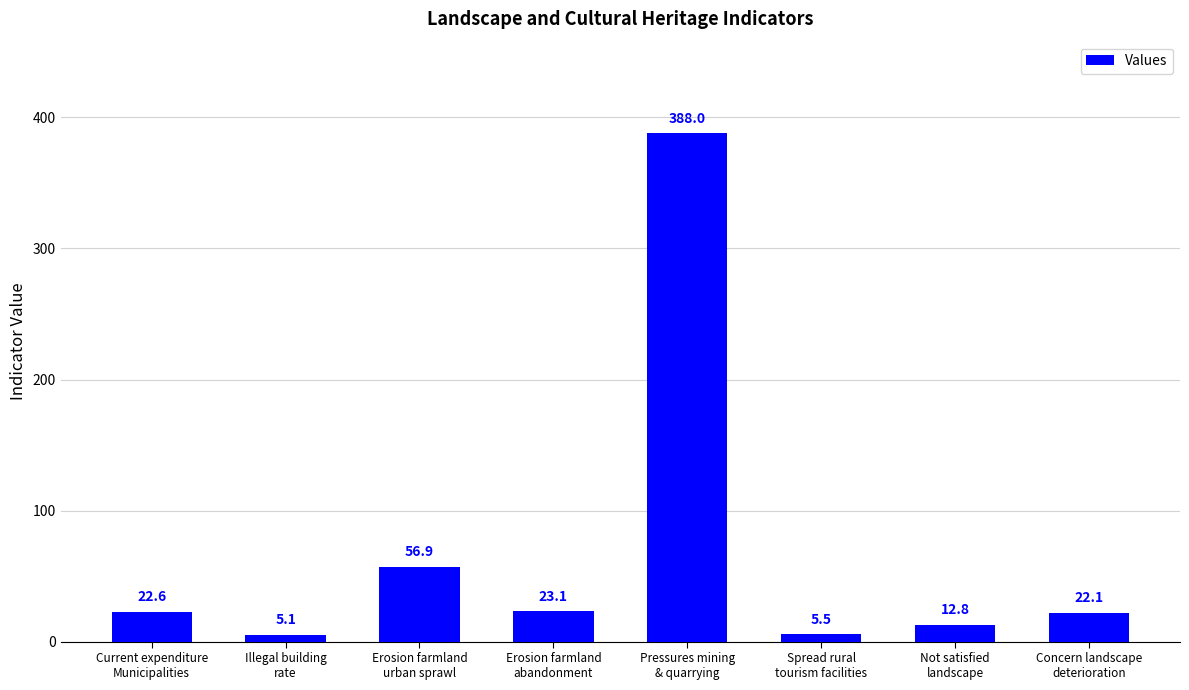

What position from the right is Erosion farmland
urban sprawl?

6